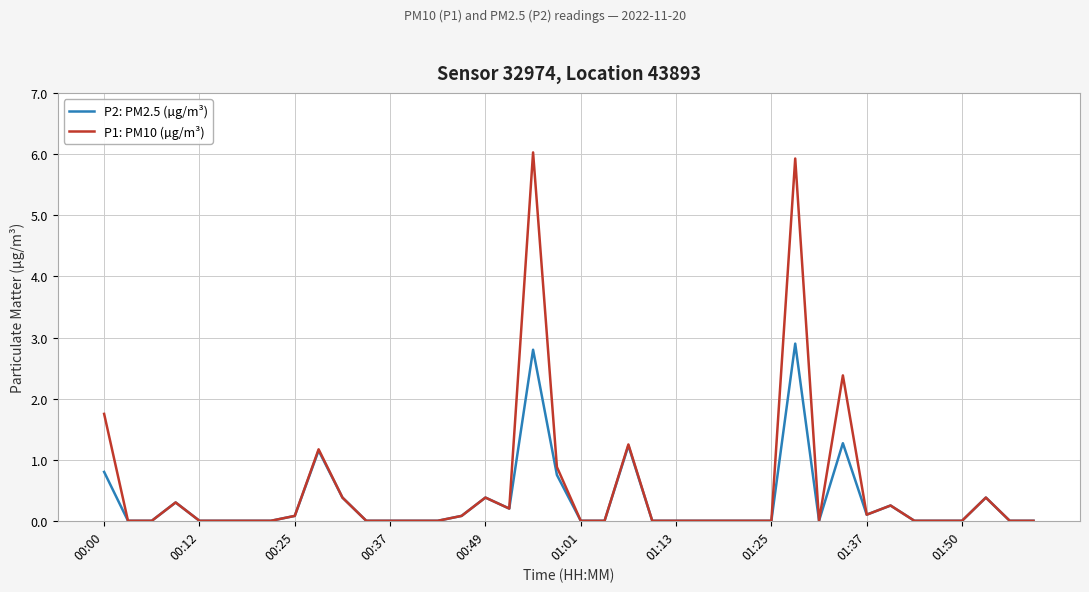

List the series in order of their peak value, lowest first.

P2: PM2.5 (µg/m³), P1: PM10 (µg/m³)